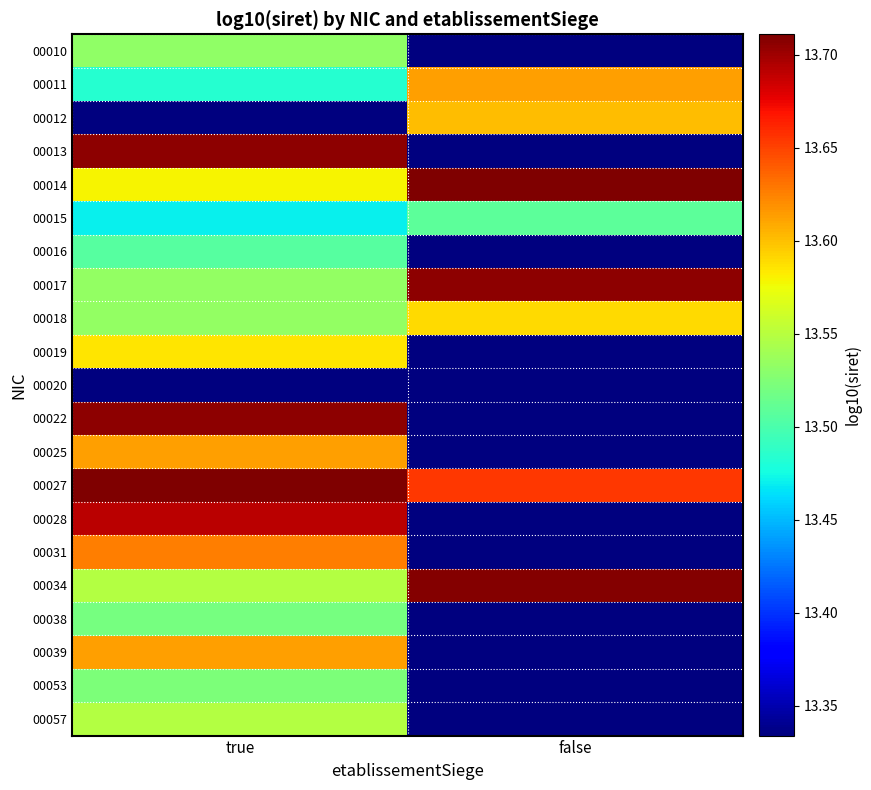

Between false and true, which is larger?

true